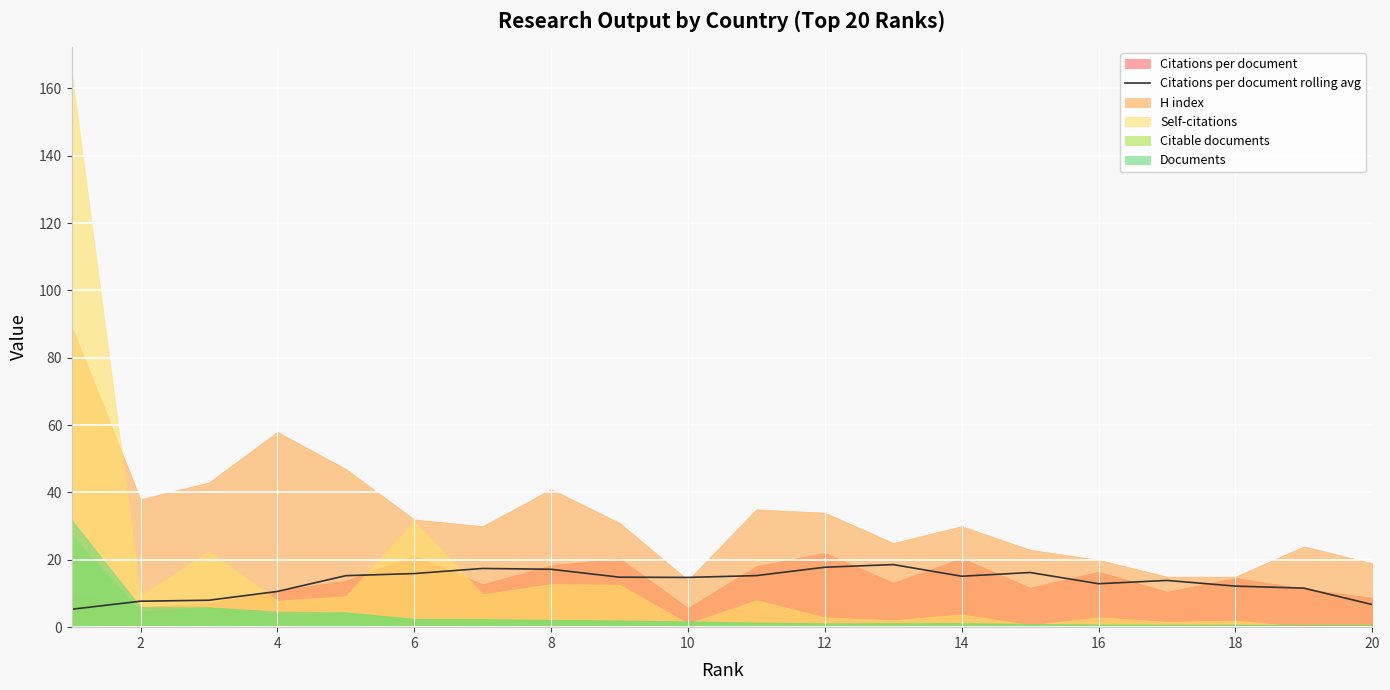

True or false: Citations per document rolling avg has a value of 25.8 at 6.

False